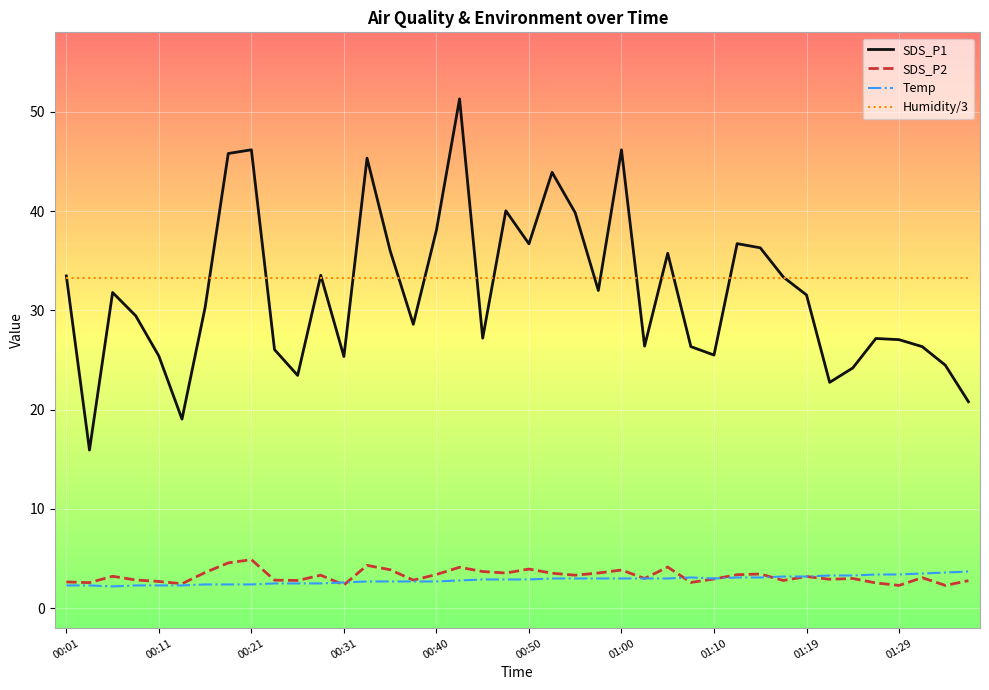

Is this an area chart (filled region under the line)?

No